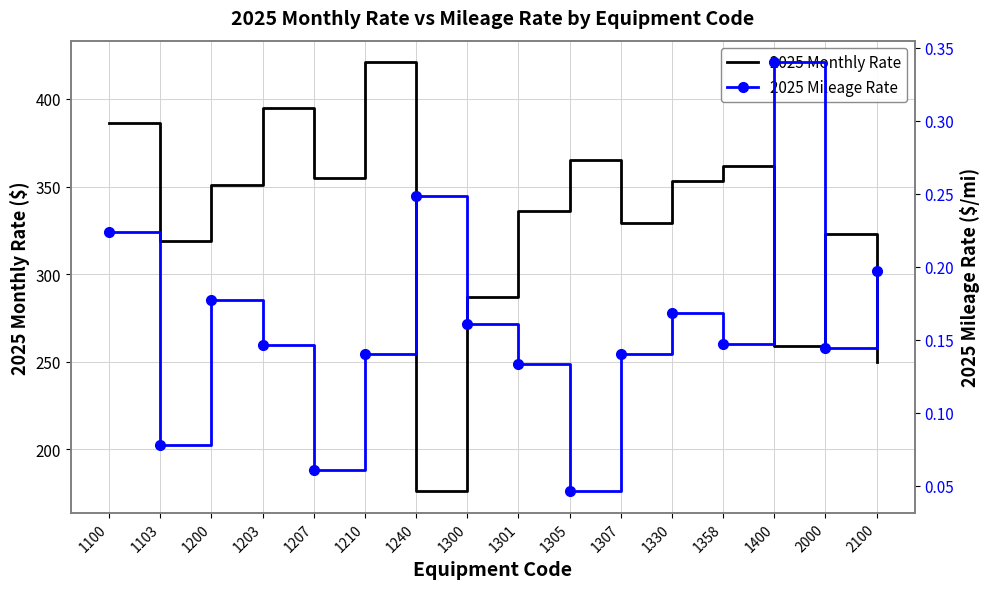

Which series has the largest total across all categories?

2025 Monthly Rate